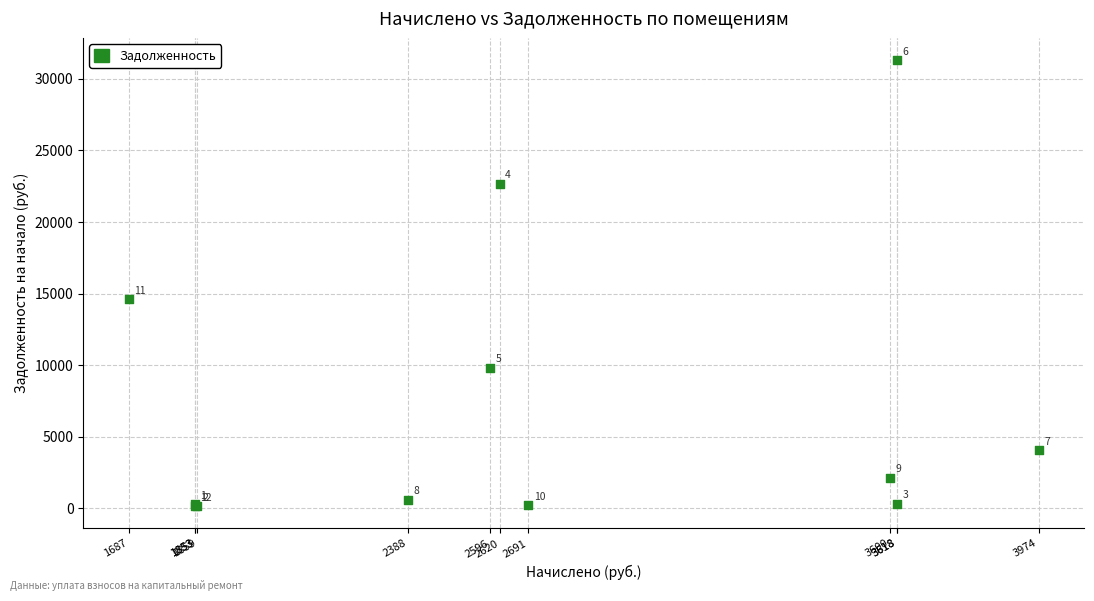

What Y value in the scatter plot is closest to 15729?

14598.3